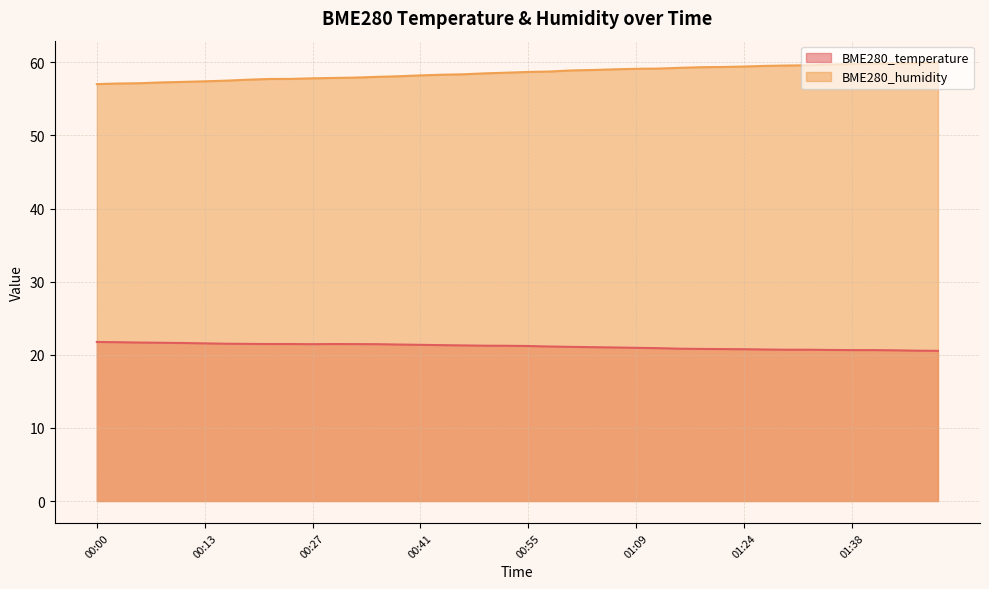

Does the chart display data point markers on the line(s)?

No